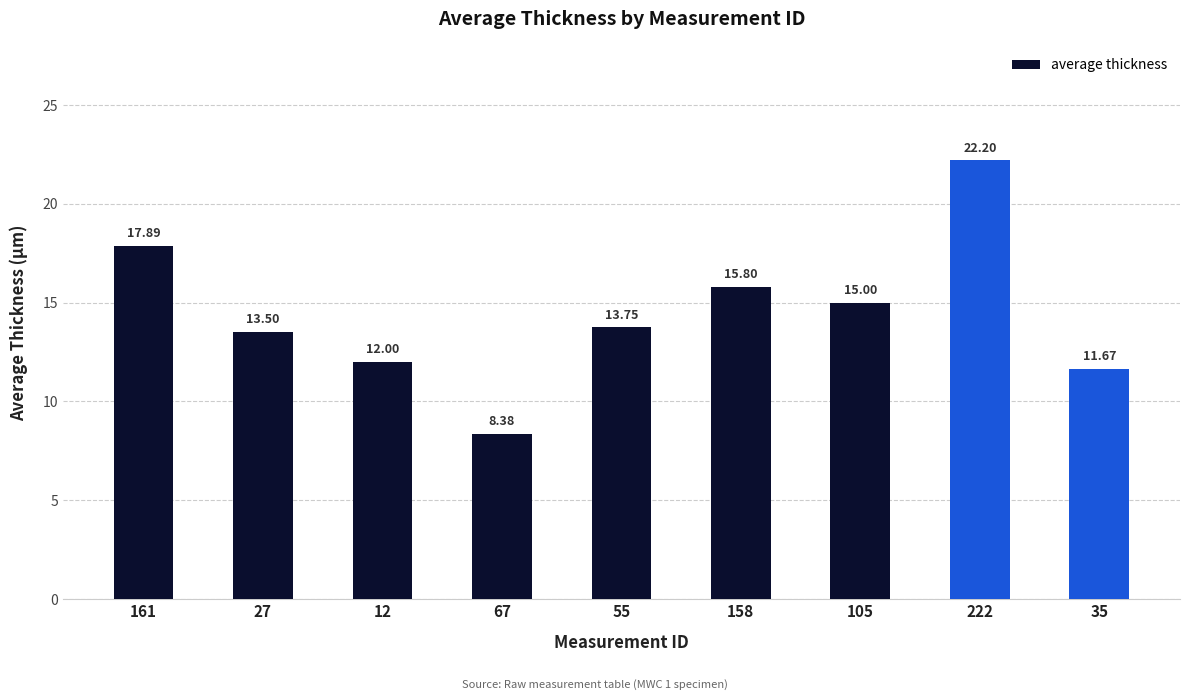

Approximately how many times larger is the value at 67 compared to 35?

0.7